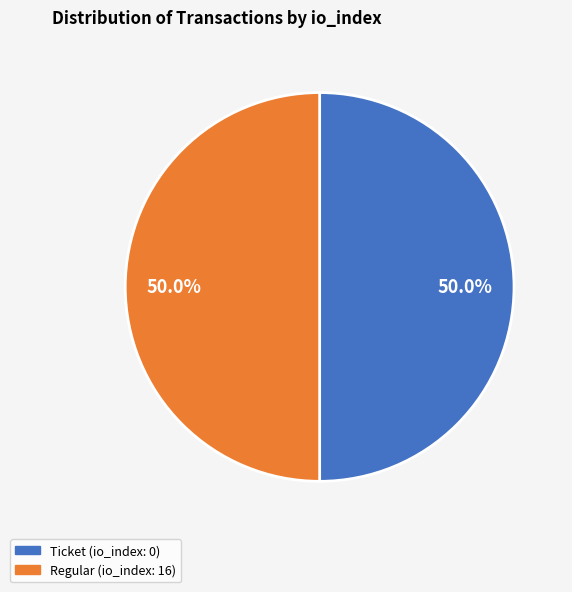

Is the sum of Regular (io_index: 16) and Ticket (io_index: 0) greater than half?

Yes